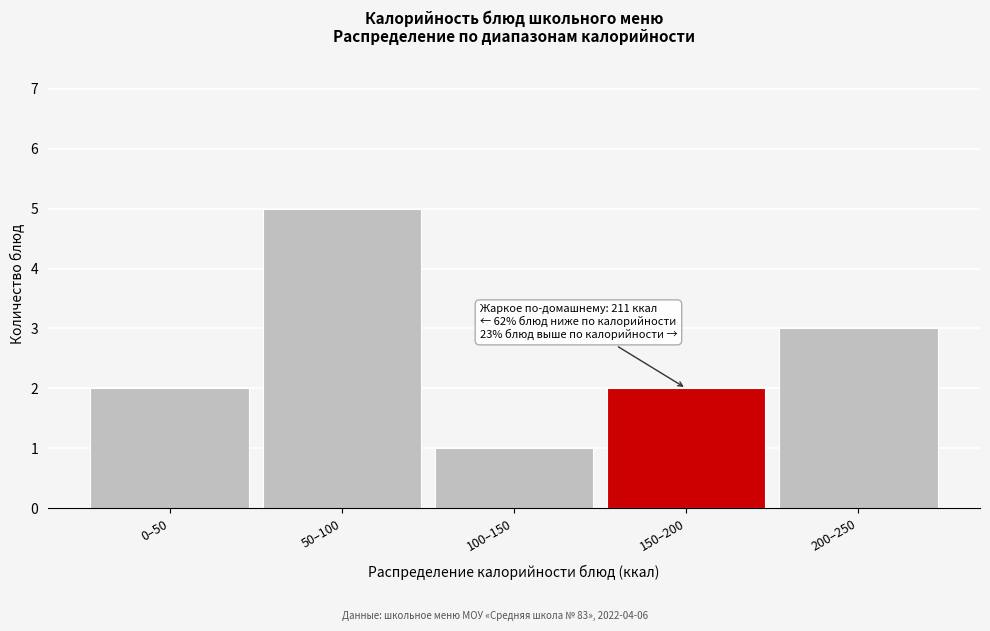

Reading right to left, transcribe all the data shown in this chart.

3	2	1	5	2